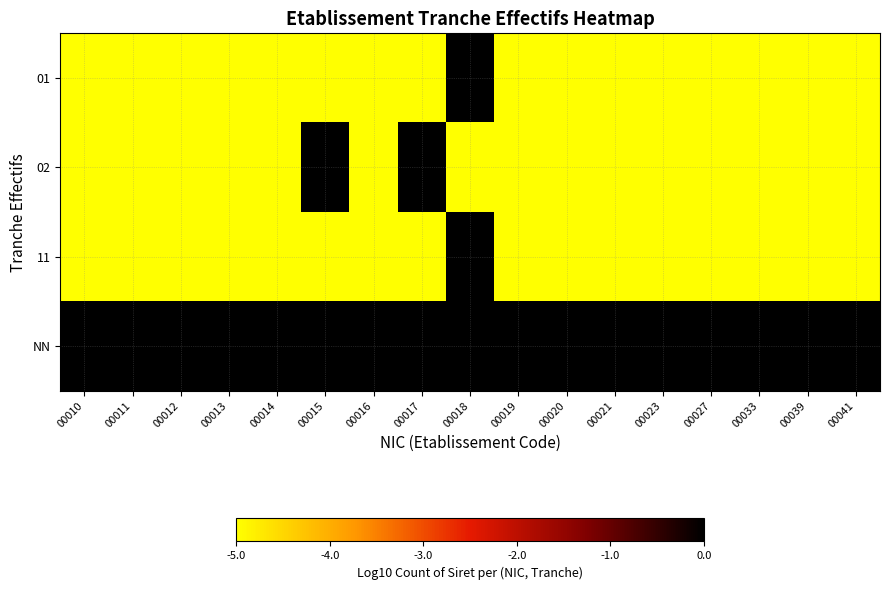

How many distinct data groups are displayed?

4